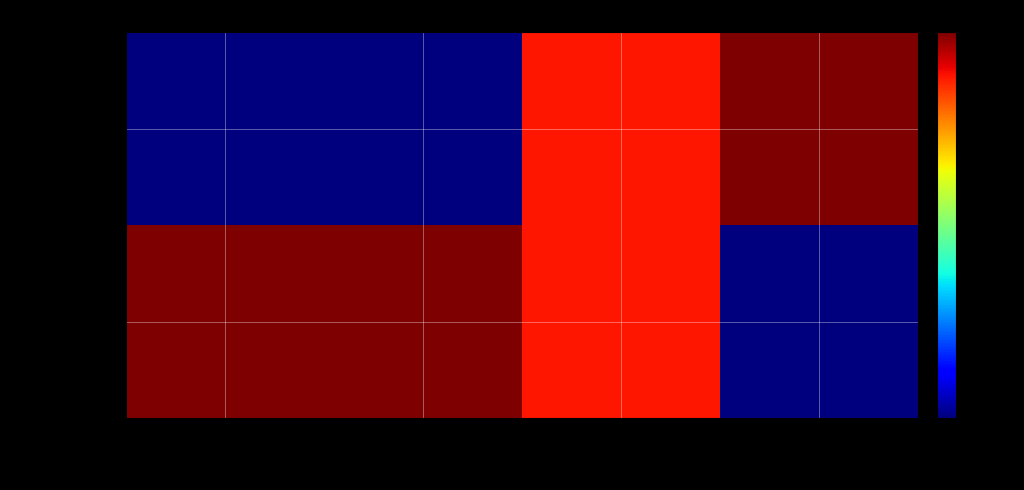

At which category does the chart reach its minimum across all series?

direction